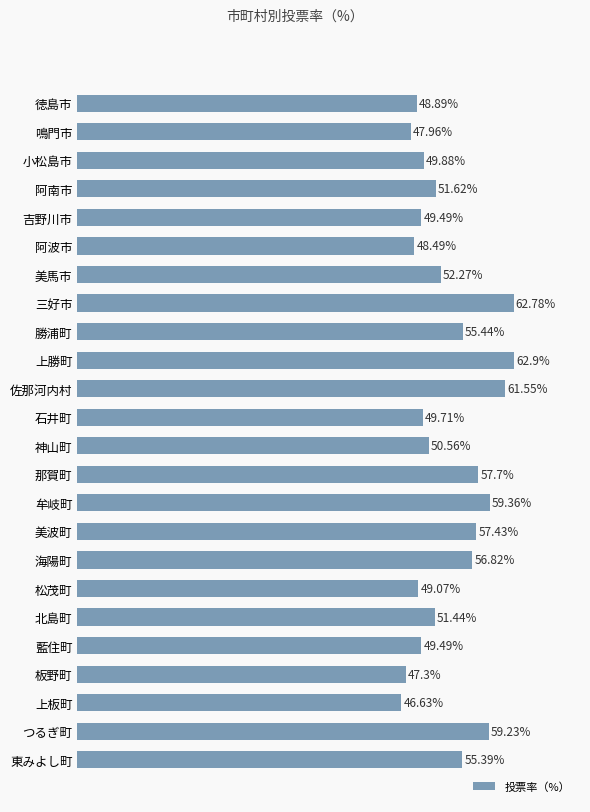

Between 牟岐町 and 勝浦町, which is larger?

牟岐町